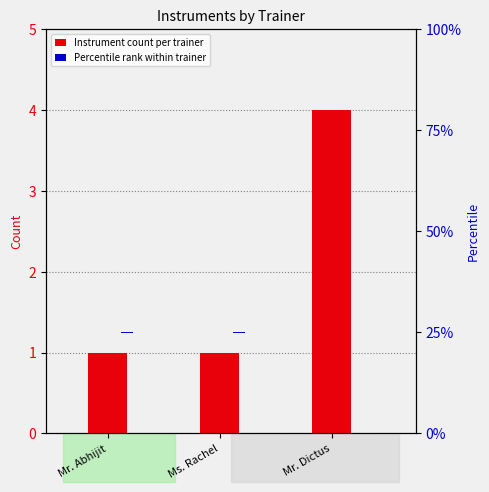

List the labels in order of Instrument count per trainer value, largest first.

Mr. Dictus, Mr. Abhijit, Ms. Rachel